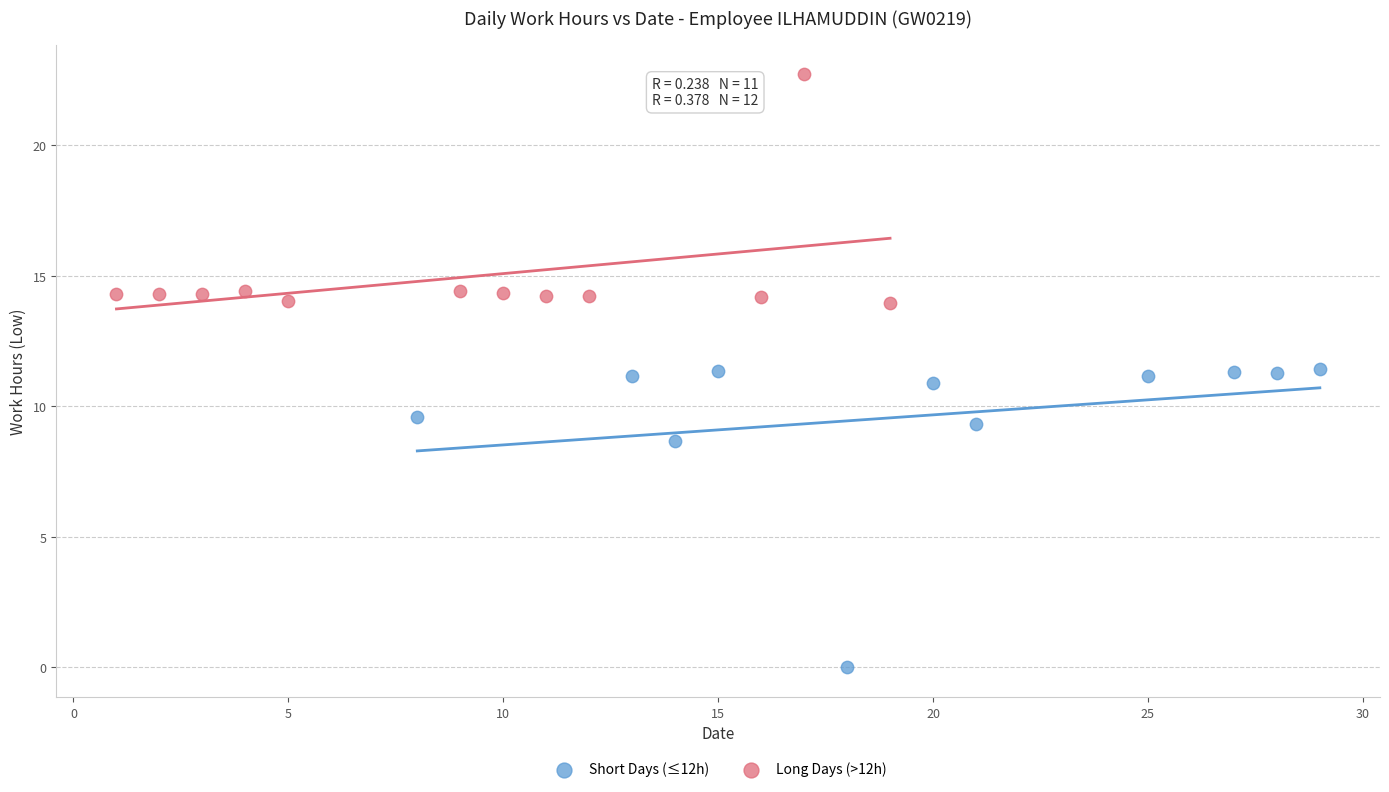

Which series contains the lowest Y value?

Short Days (≤12h)